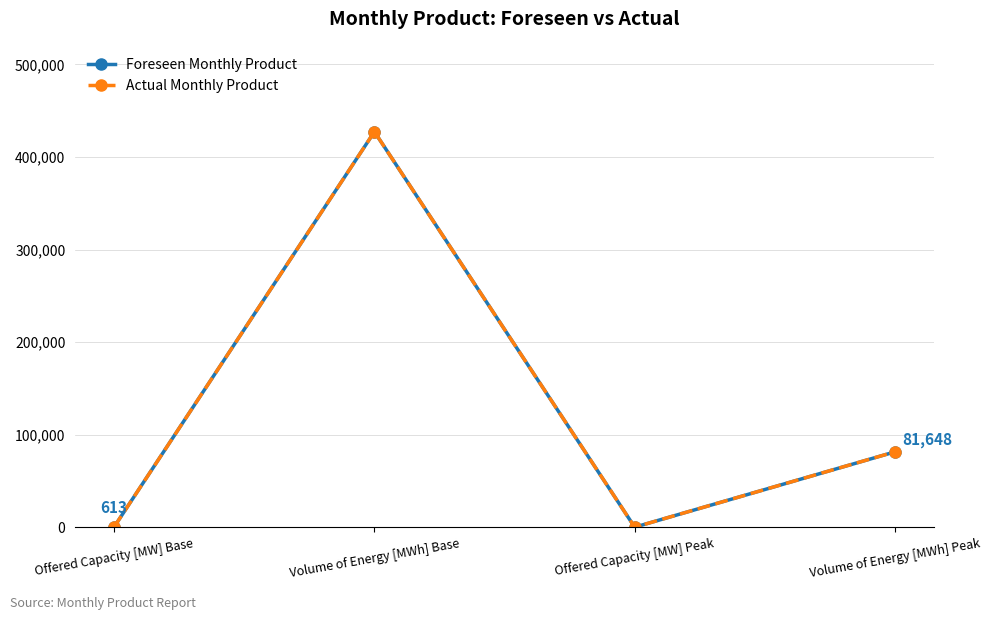

Is this an area chart (filled region under the line)?

No